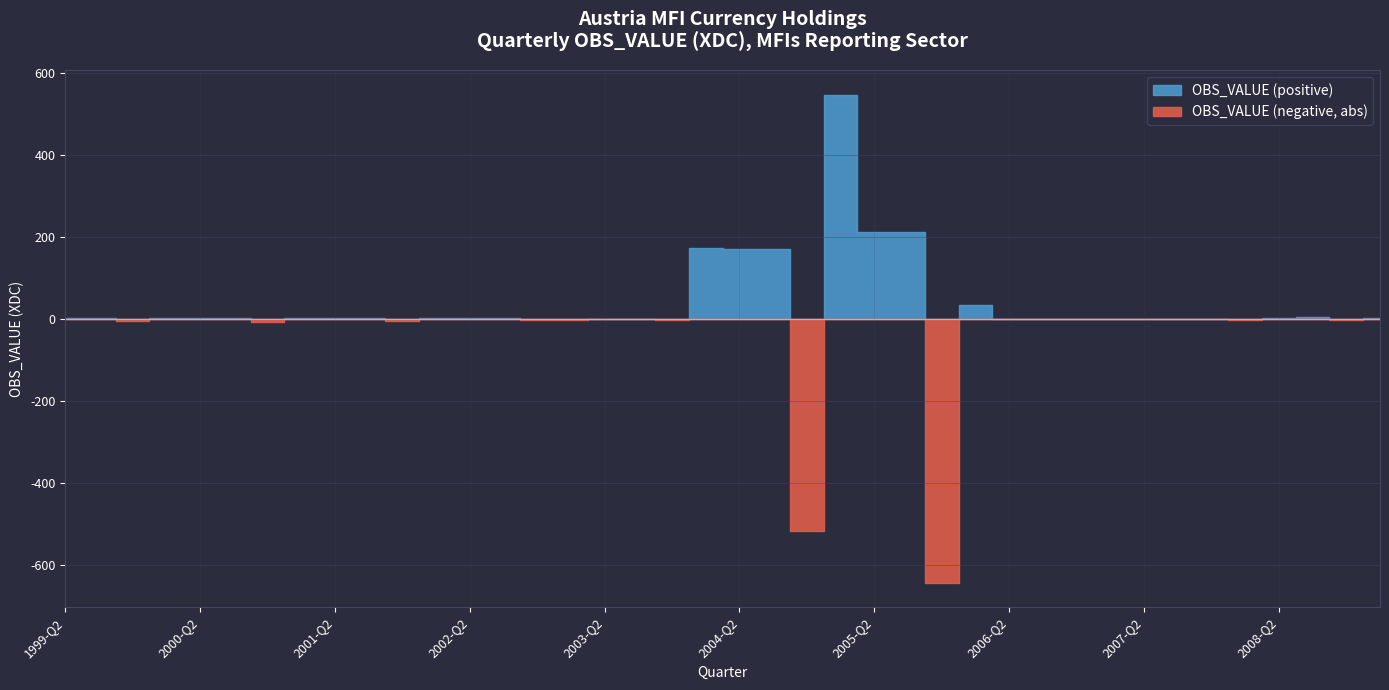

What is the label of the 8th point from the left?

2001-Q1